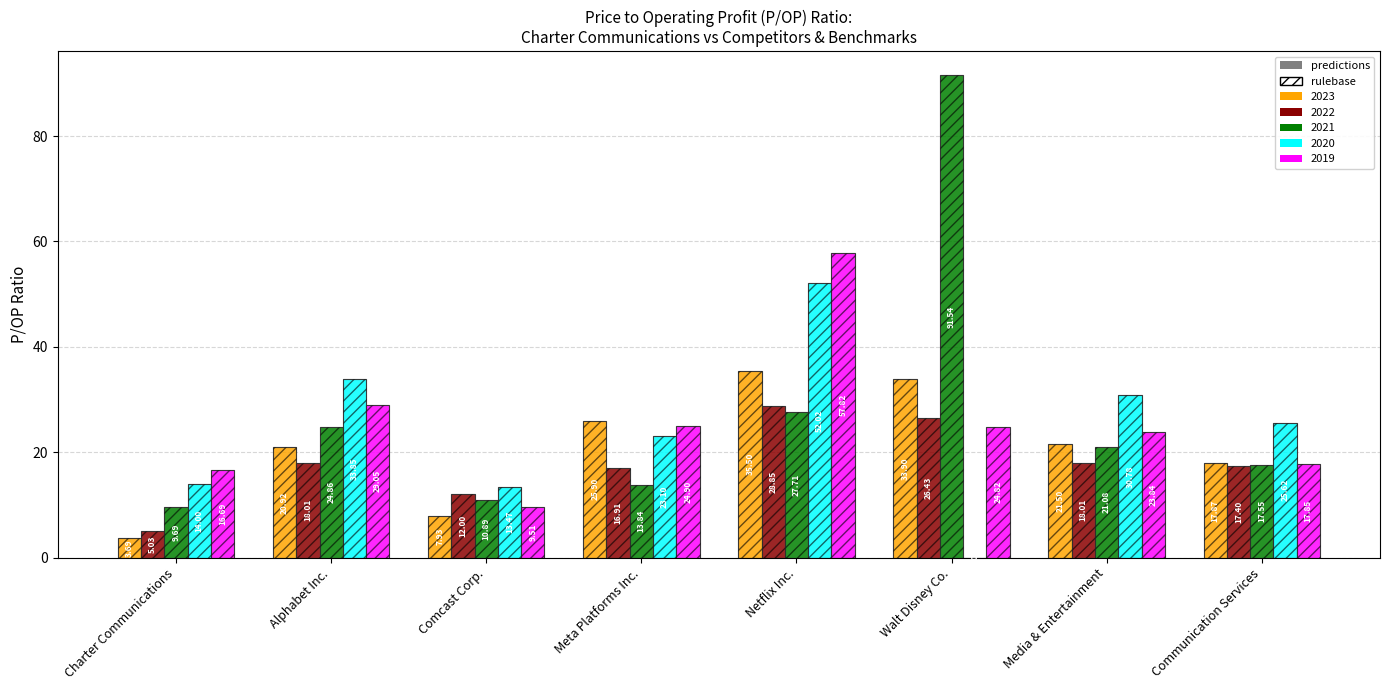

Read the 2019 value at Meta Platforms Inc..

24.9